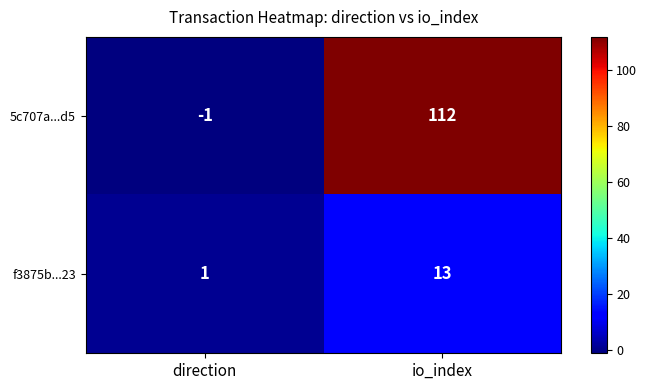

What is the difference between the maximum and minimum values in the 5c707a...d5 series?

113